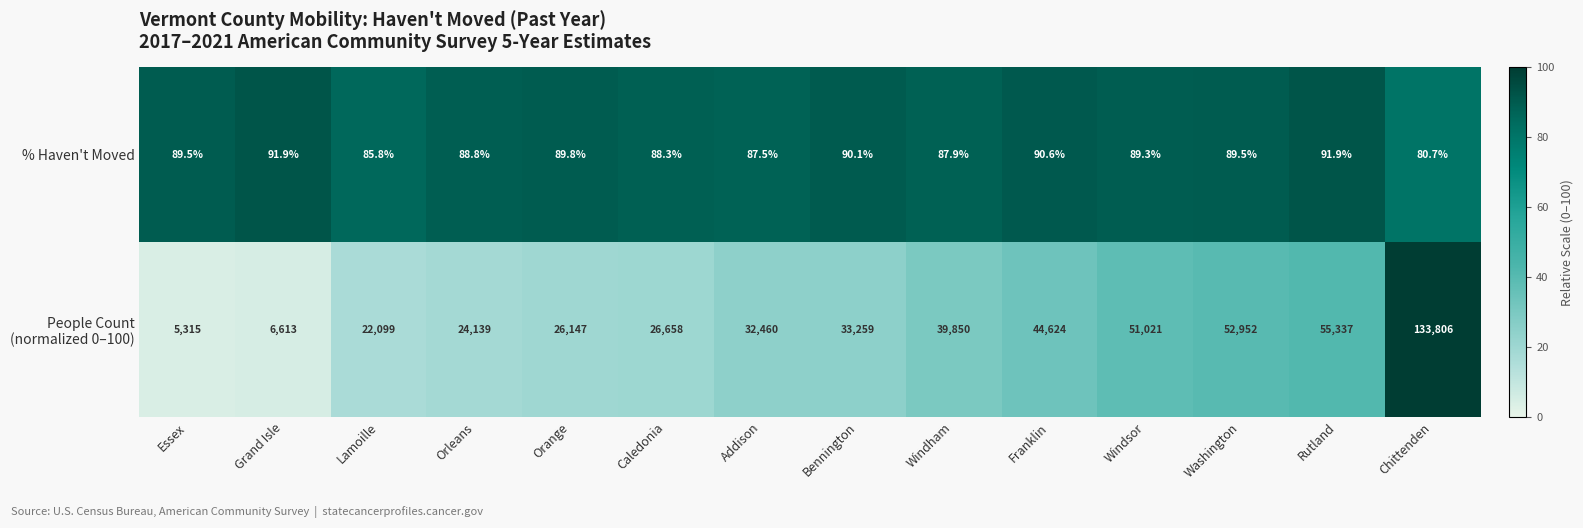

Which category has the lowest value across all series?

Chittenden